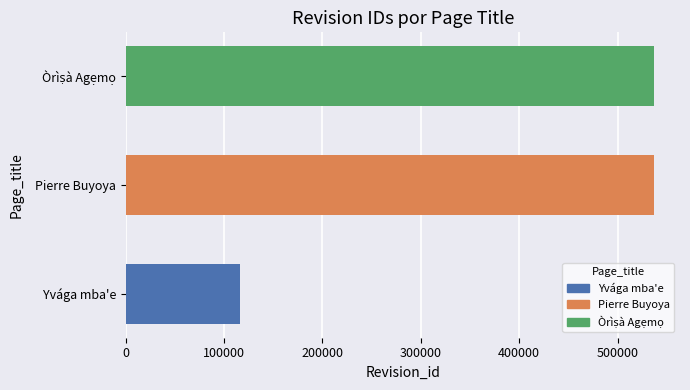

What is the approximate value at Pierre Buyoya, to the nearest 50?

536600